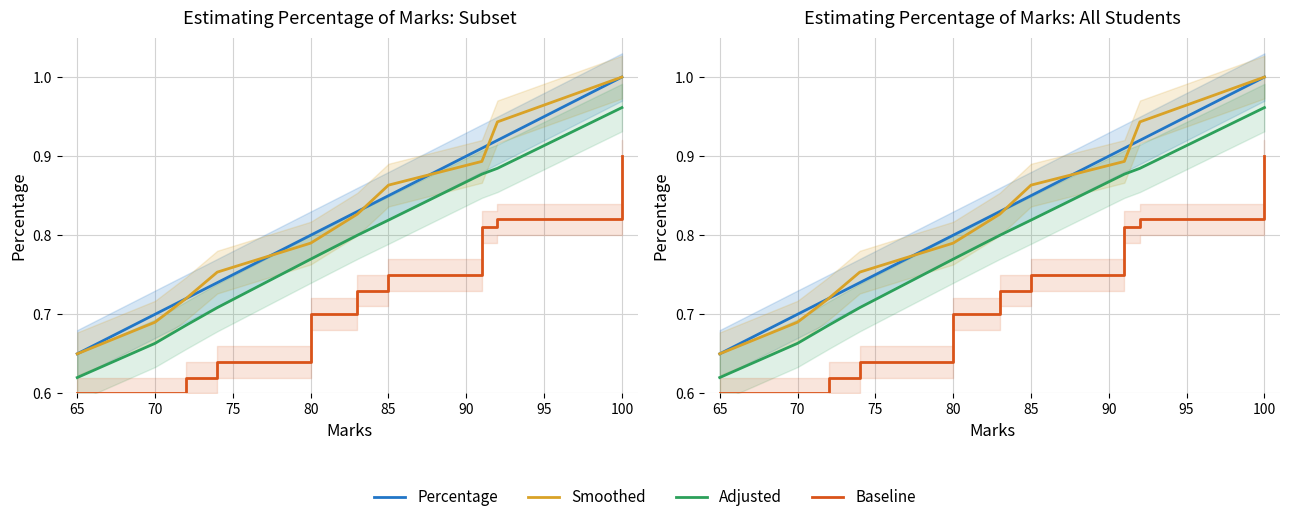

True or false: Baseline and Adjusted intersect in this chart.

False